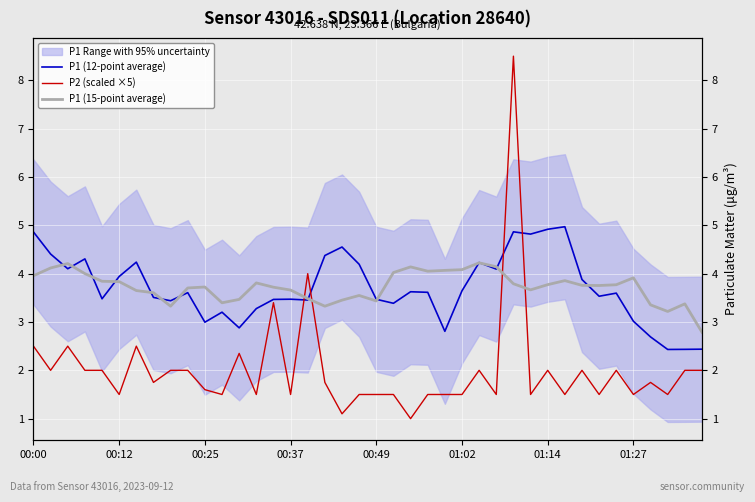

How many lines are shown in the chart?

3